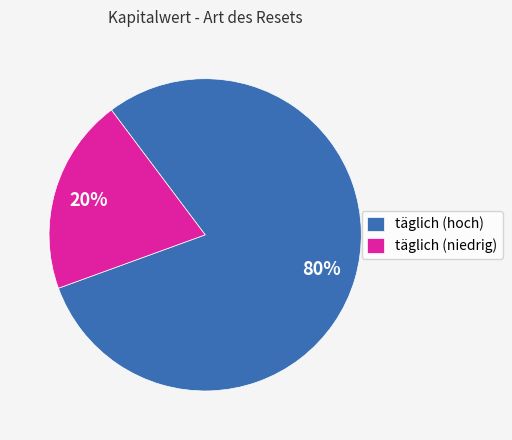

How many segments does this pie chart have?

2